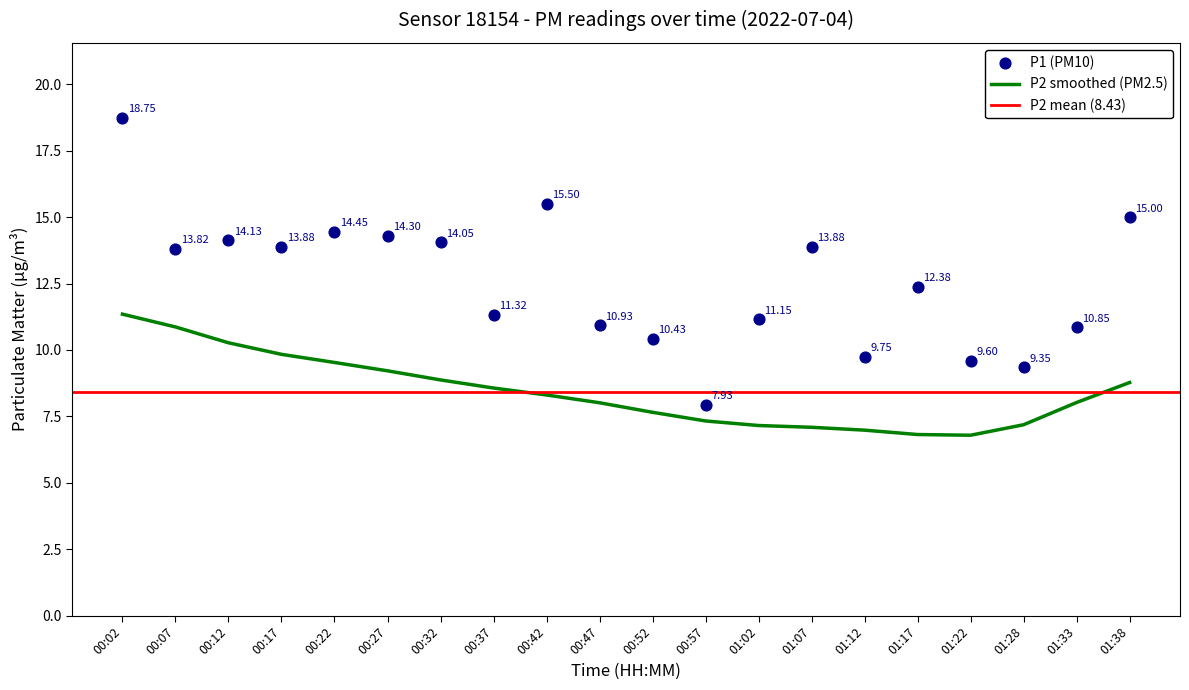

Which has a higher value, 00:07 or 01:38?

01:38